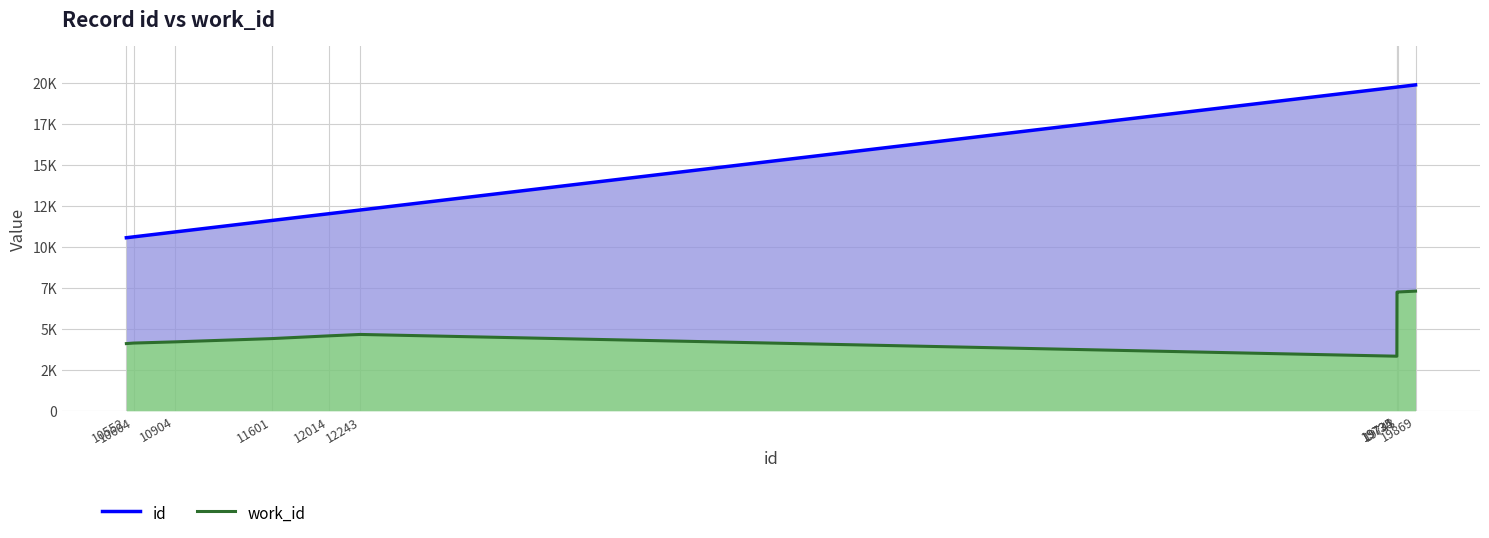

Reading left to right, extract all data points from this chart.

work_id: 10552=4099	10604=4131	10904=4204	11601=4403	12014=4570	12243=4656	19734=3330	19735=7237	19743=7245	19869=7297
id: 10552=10552	10604=10604	10904=10904	11601=11601	12014=12014	12243=12243	19734=19734	19735=19735	19743=19743	19869=19869